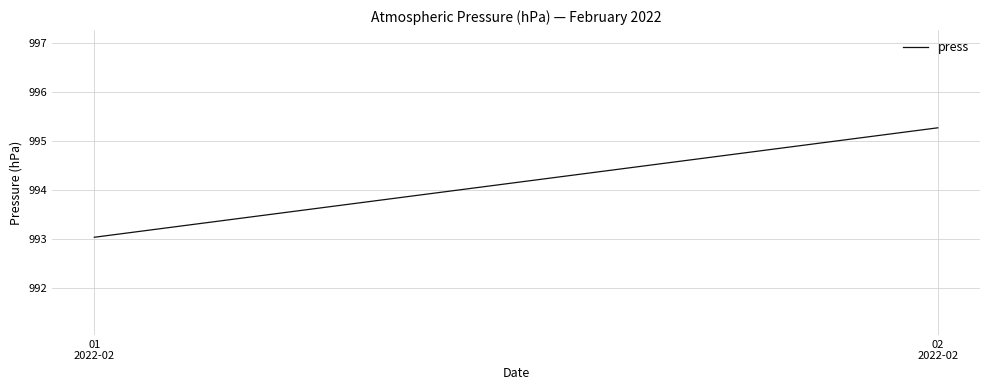

Reading right to left, what are all the values shown in this chart?

02
2022-02=995.3	01
2022-02=993.0